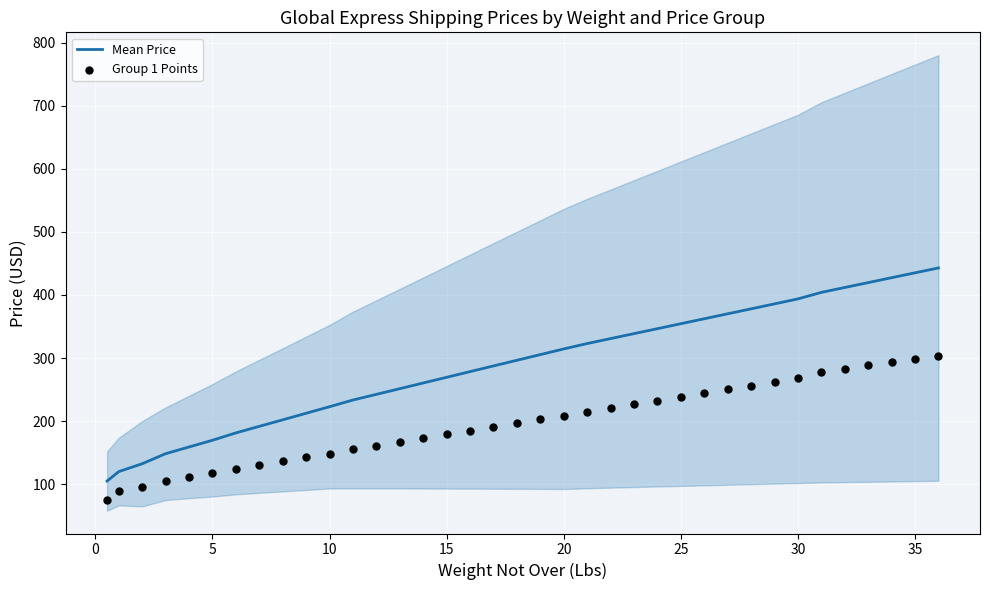

Which series contains the lowest Y value?

Group 1 Points